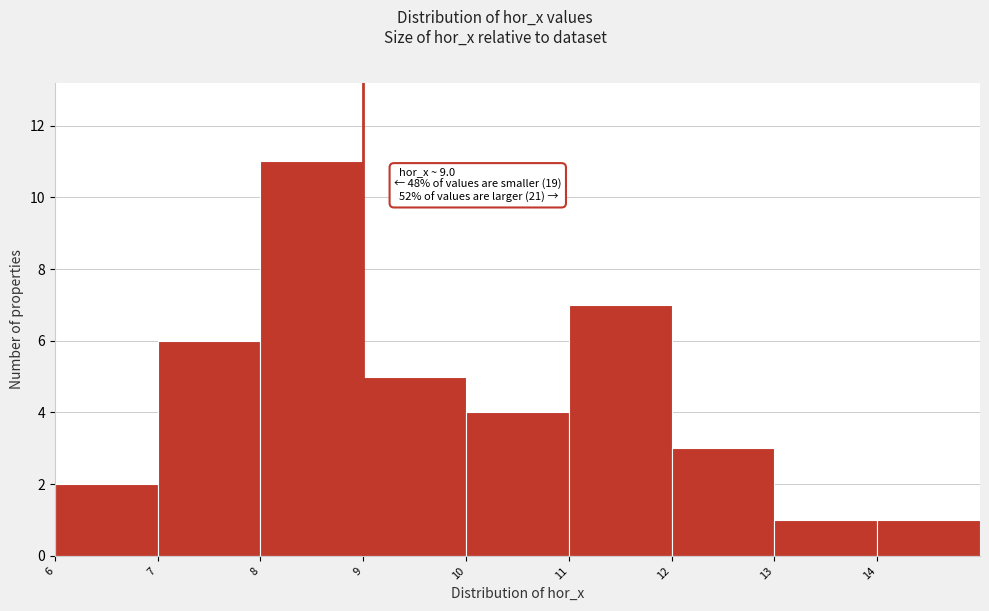

Over which range of the x-axis is the bar tallest?

8 to 9